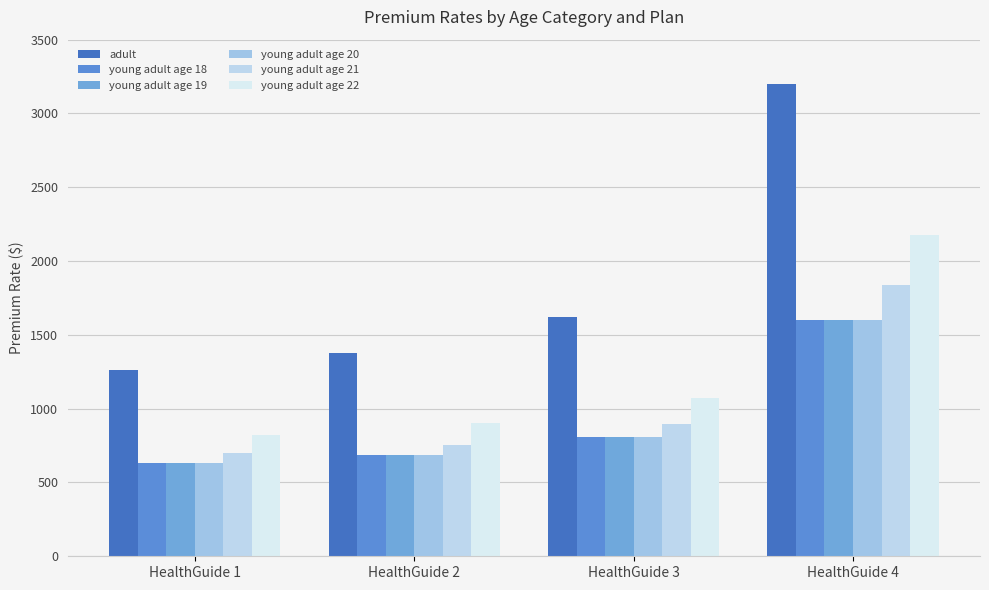

What is the spread (max minus min) of values at HealthGuide 1?

630.2